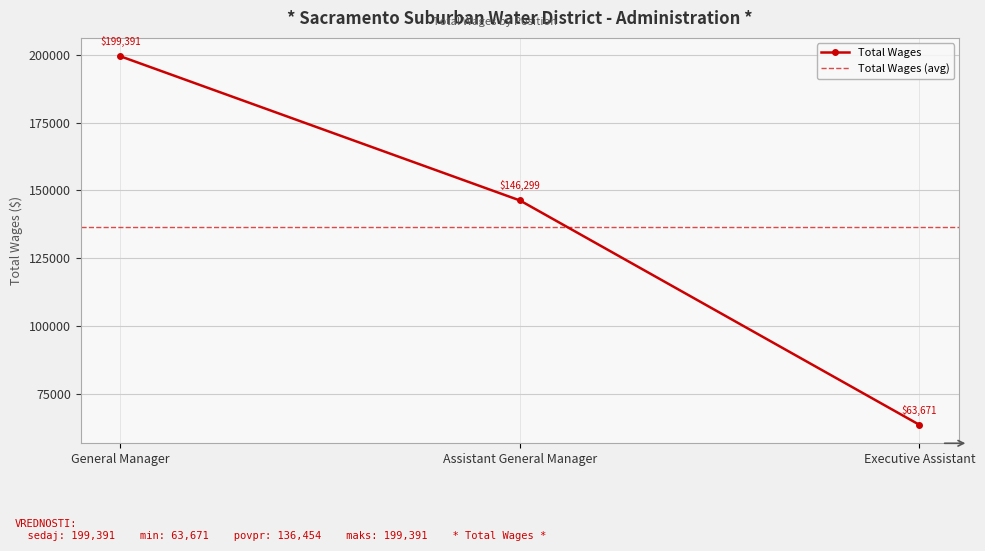

How many data points are less than 146299?

1